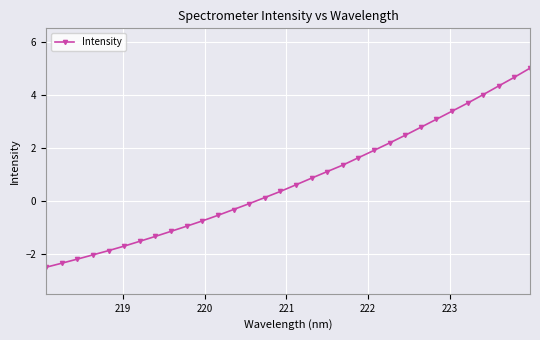

What is the sum of all values?

24.1